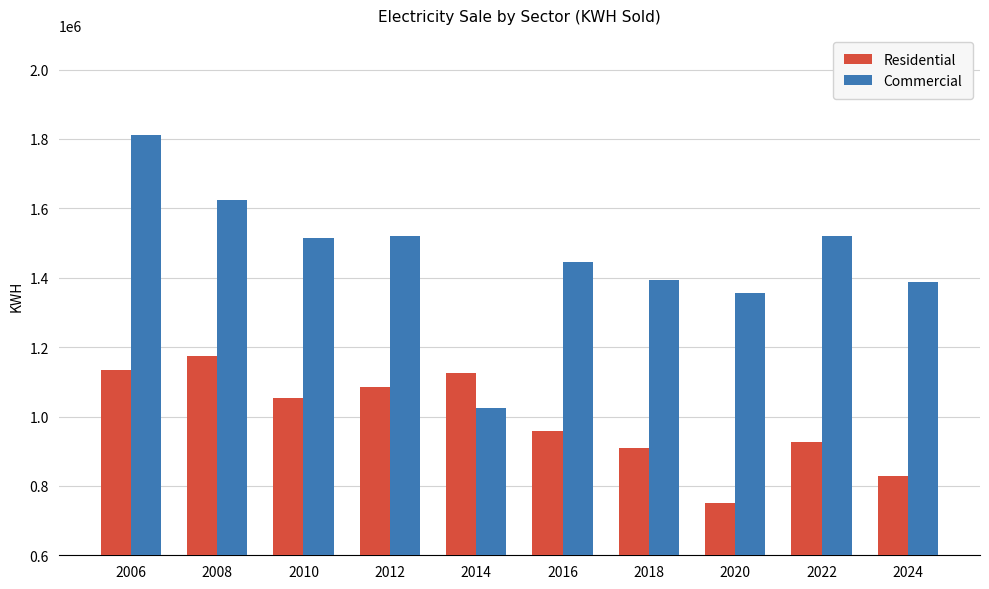

How many bars are there in each group?

2